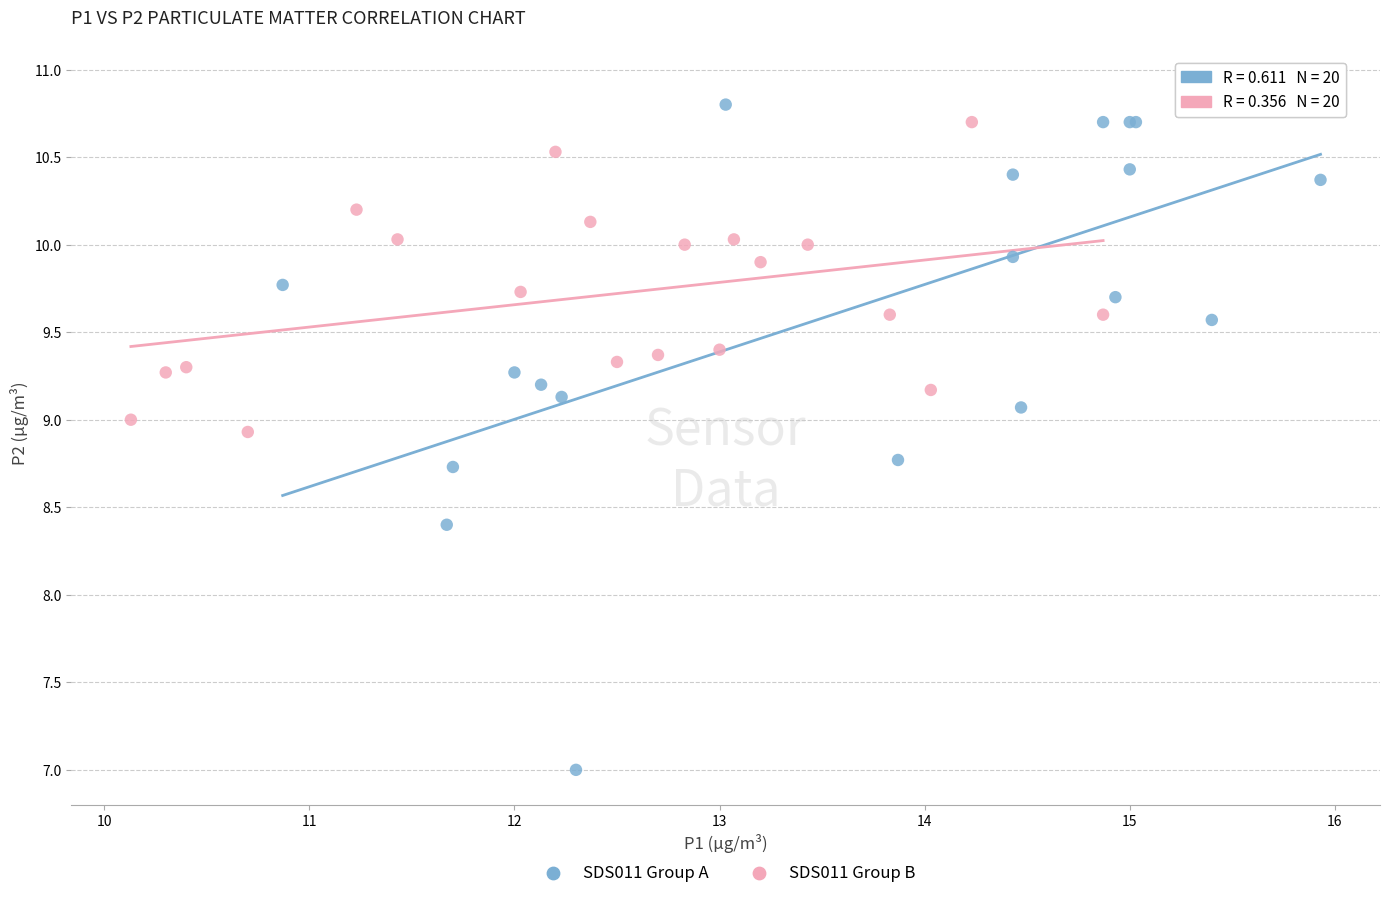

Which series contains the lowest Y value?

SDS011 Group A